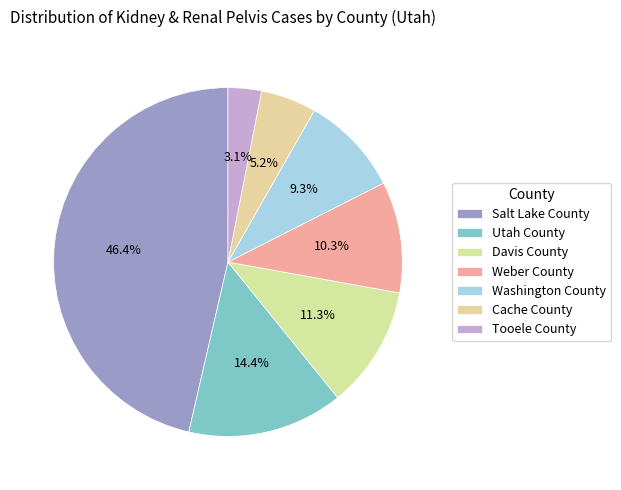

How many segments does this pie chart have?

7